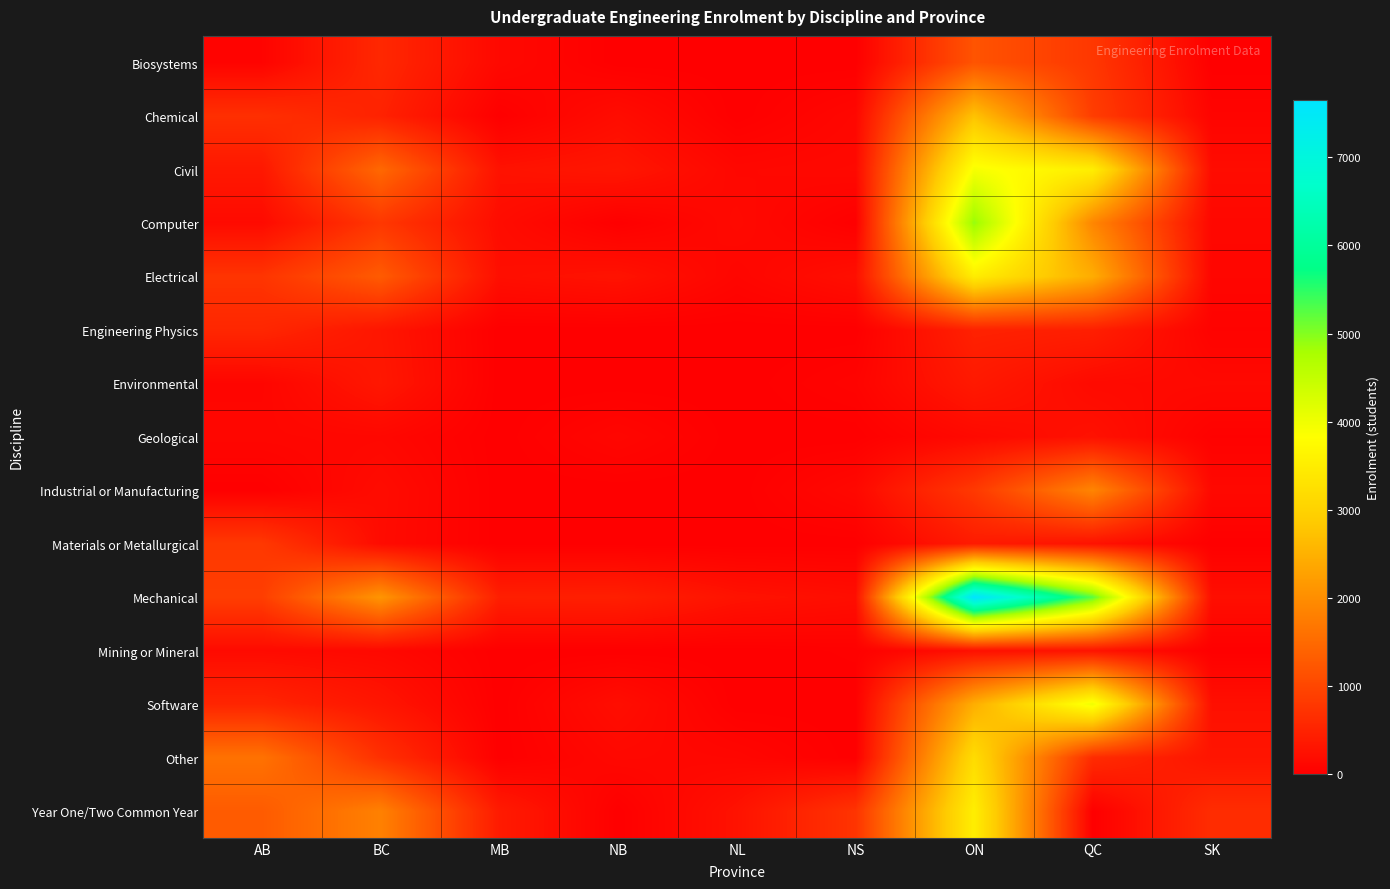

How many distinct data groups are displayed?

15